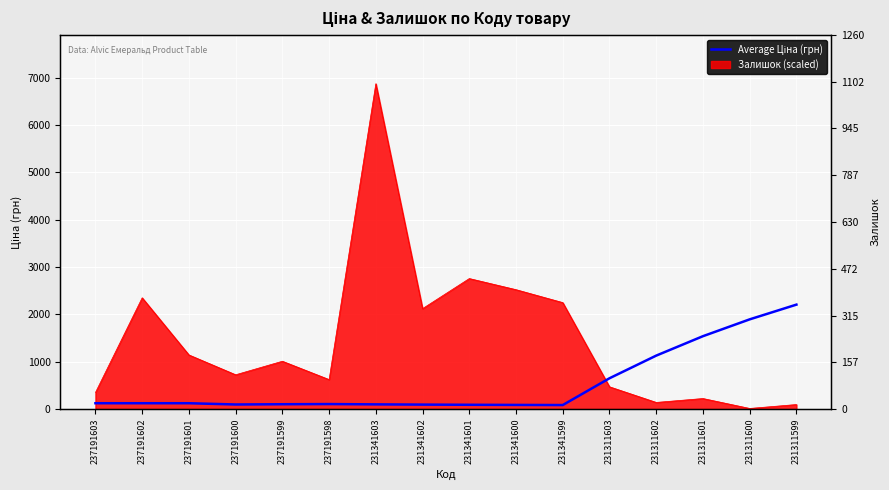

Reading right to left, extract all data points from this chart.

231311599=2204.9	231311600=1893.9	231311601=1538.5	231311602=1128.4	231311603=650.0	231341599=84.6	231341600=87.1	231341601=90.1	231341602=93.9	231341603=98.7	237191598=105.2	237191599=101.6	237191600=96.3	237191601=123.0	237191602=123.0	237191603=123.0